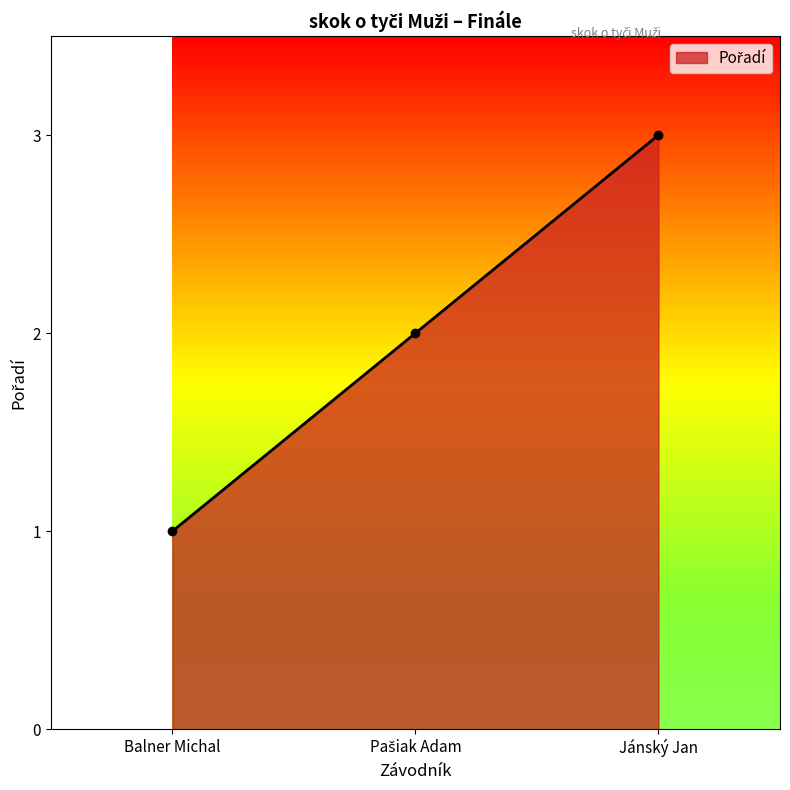

Which category has the highest value across all series?

Jánský Jan